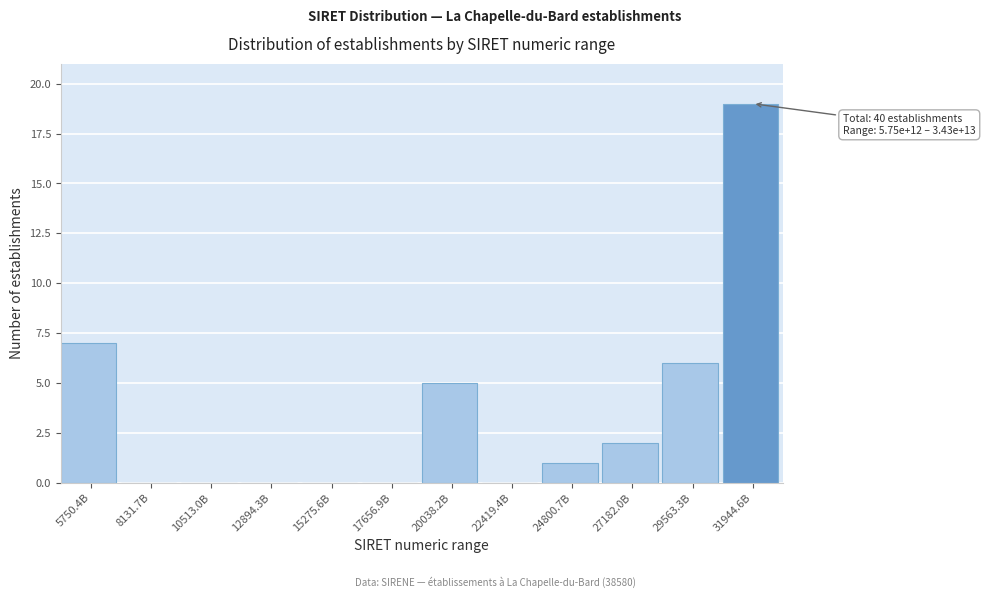

Reading left to right, transcribe all the data shown in this chart.

5750.4B=7	8131.7B=0	10513.0B=0	12894.3B=0	15275.6B=0	17656.9B=0	20038.2B=5	22419.4B=0	24800.7B=1	27182.0B=2	29563.3B=6	31944.6B=19